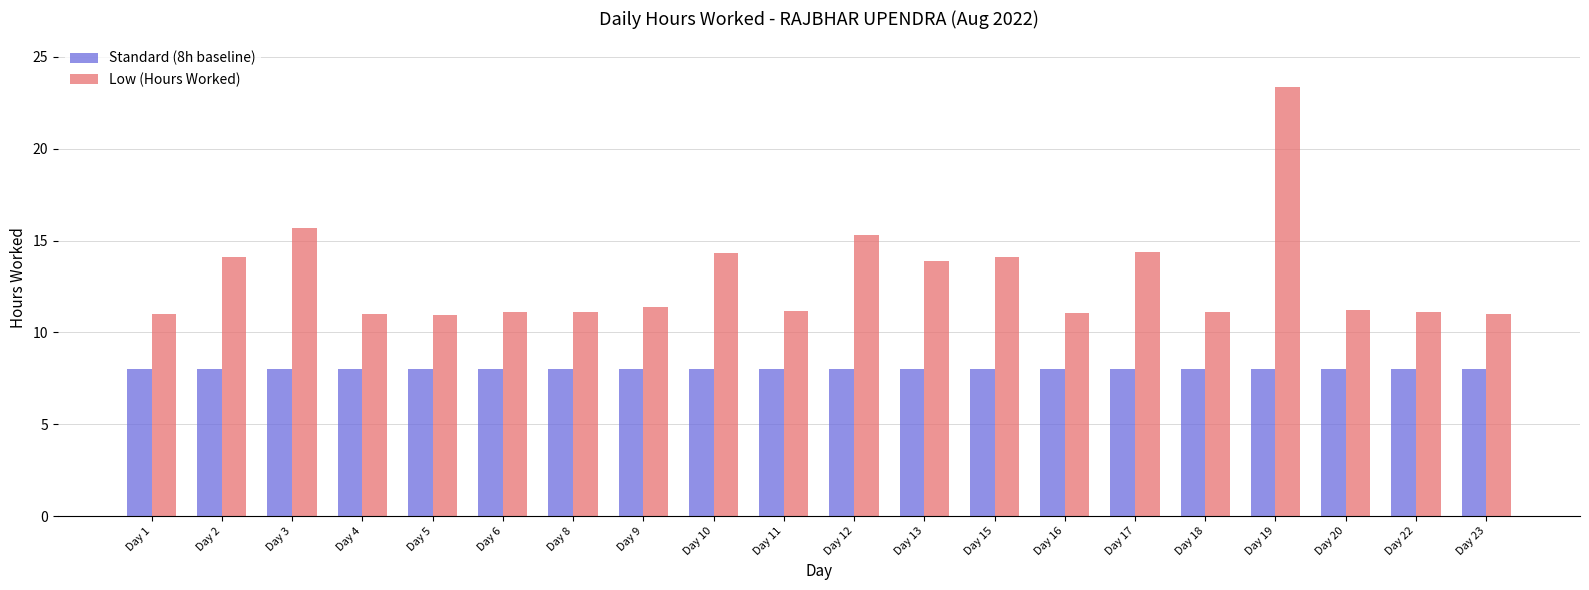

What is the maximum value shown in the chart?

23.4